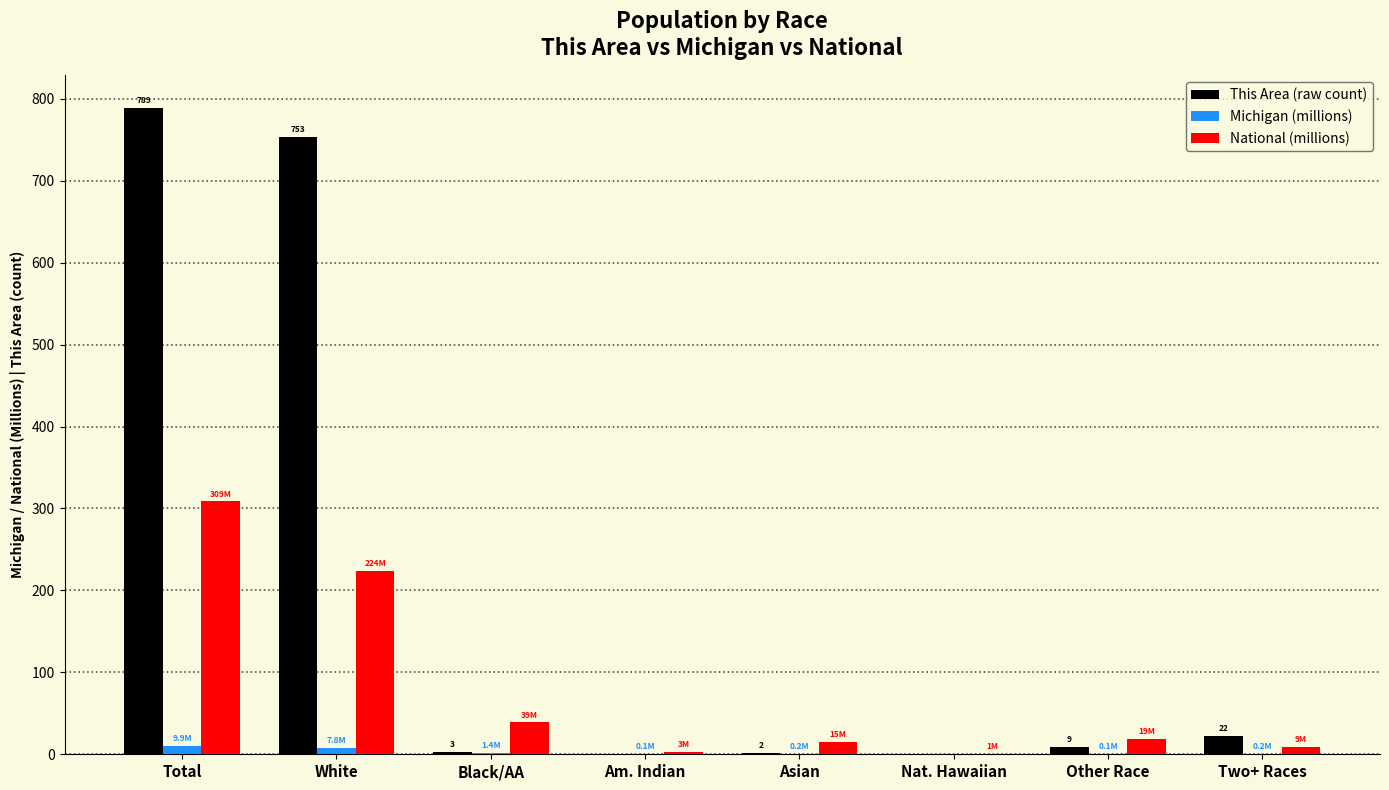

Which series changed the most between White and Asian?

This Area (raw count)